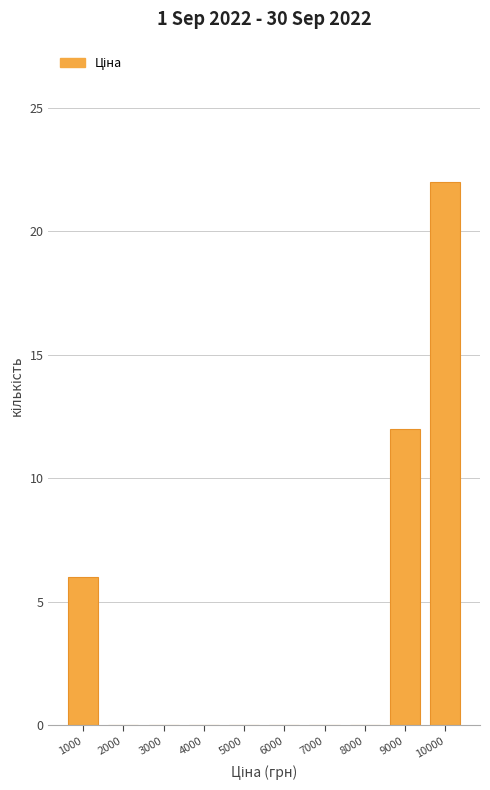

What is the height of the bar covering 9500 to 10500 on the x-axis? The values are not printed on the chart, so give them approximately, as read against the axis.

22